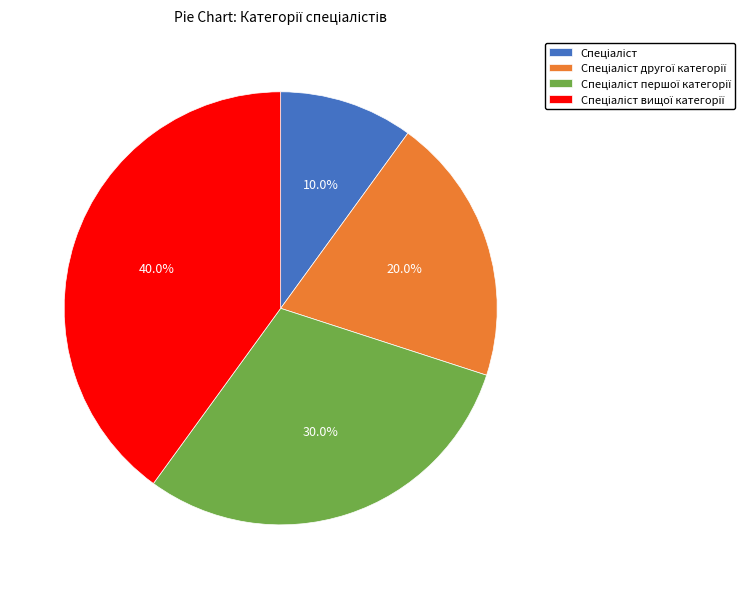

Is there any slice that represents more than half of the pie?

No